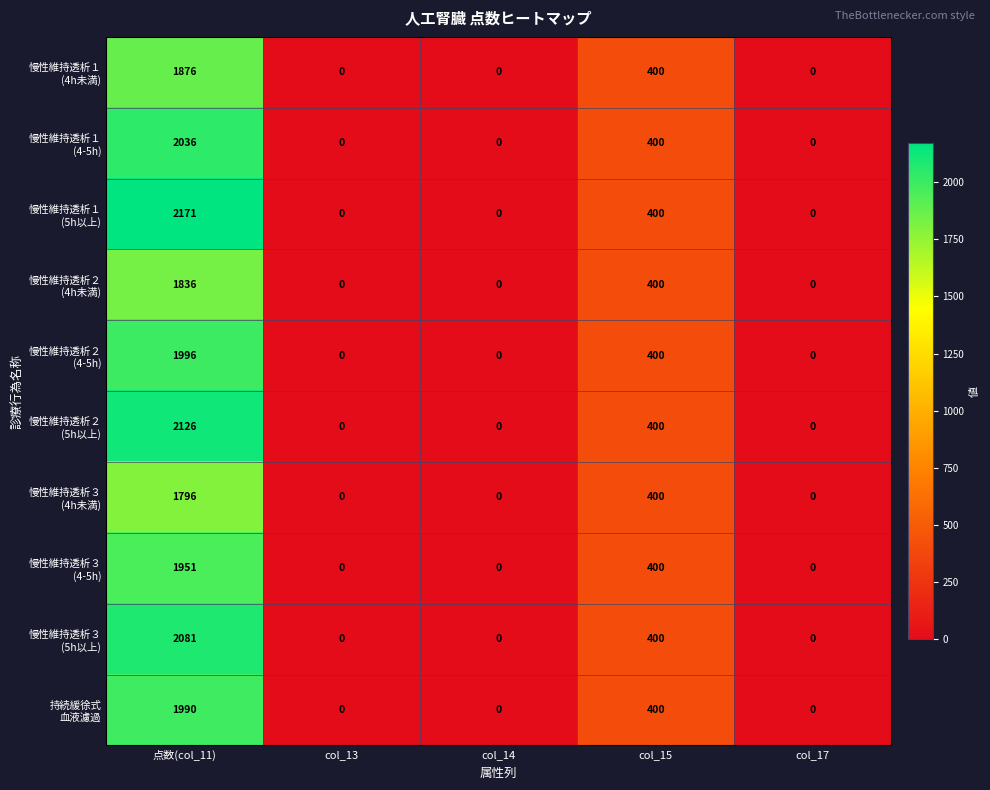

What is the difference between the highest and lowest values at 点数(col_11)?

375